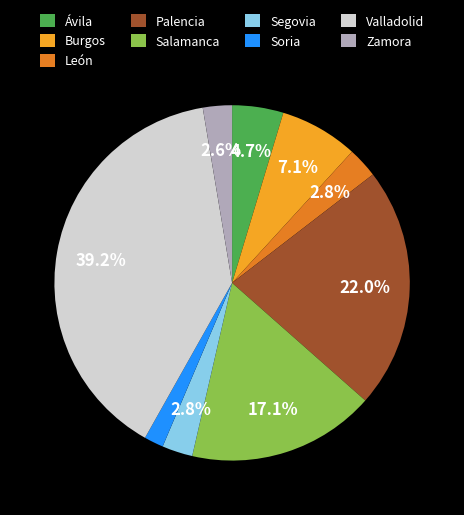

Count the number of slices in the pie.

9